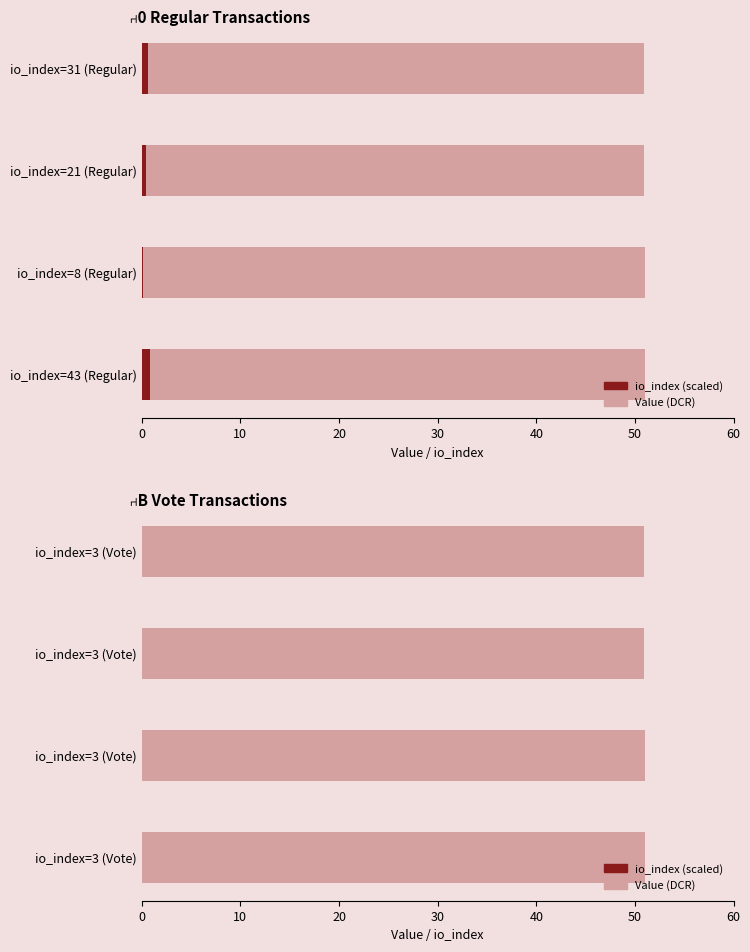

What is the greatest value displayed?

51.0